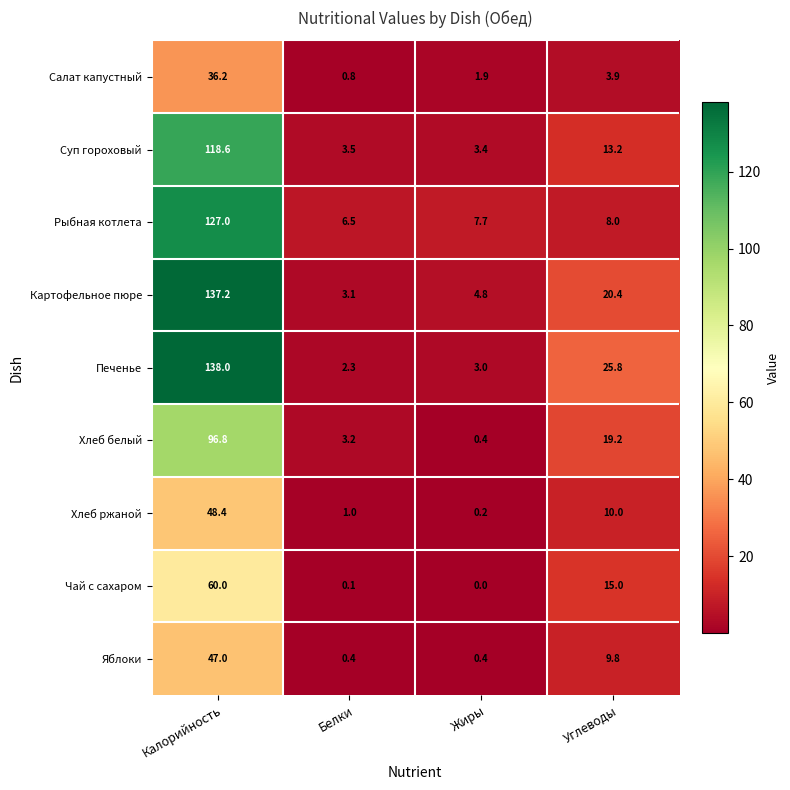

At which category is the sum across all series the highest?

Калорийность